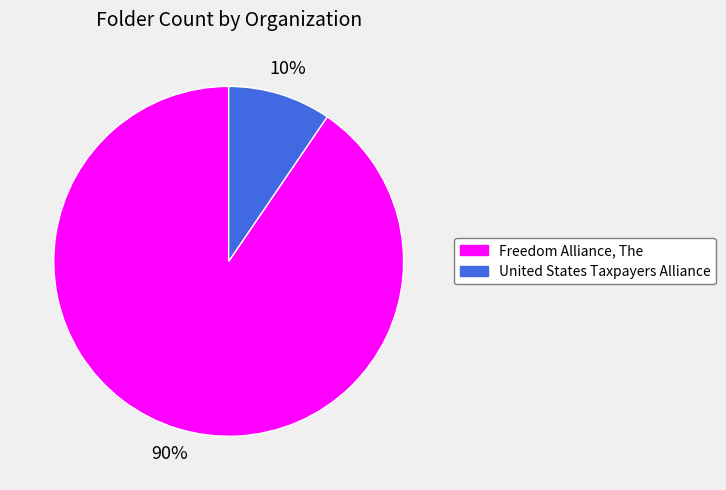

What is the majority slice?

Freedom Alliance, The